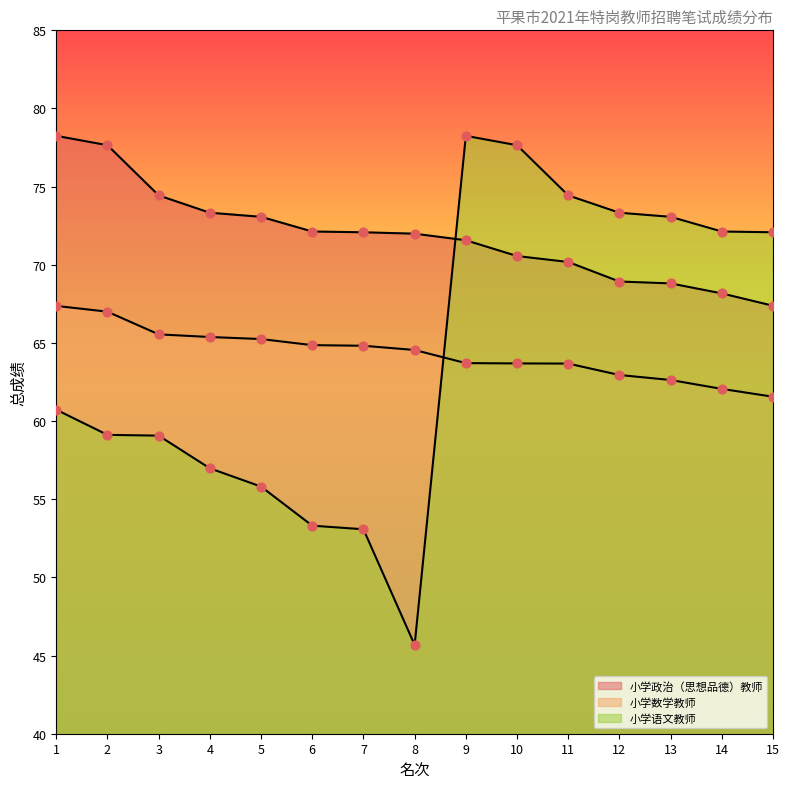

At which category is the sum across all series the highest?

9